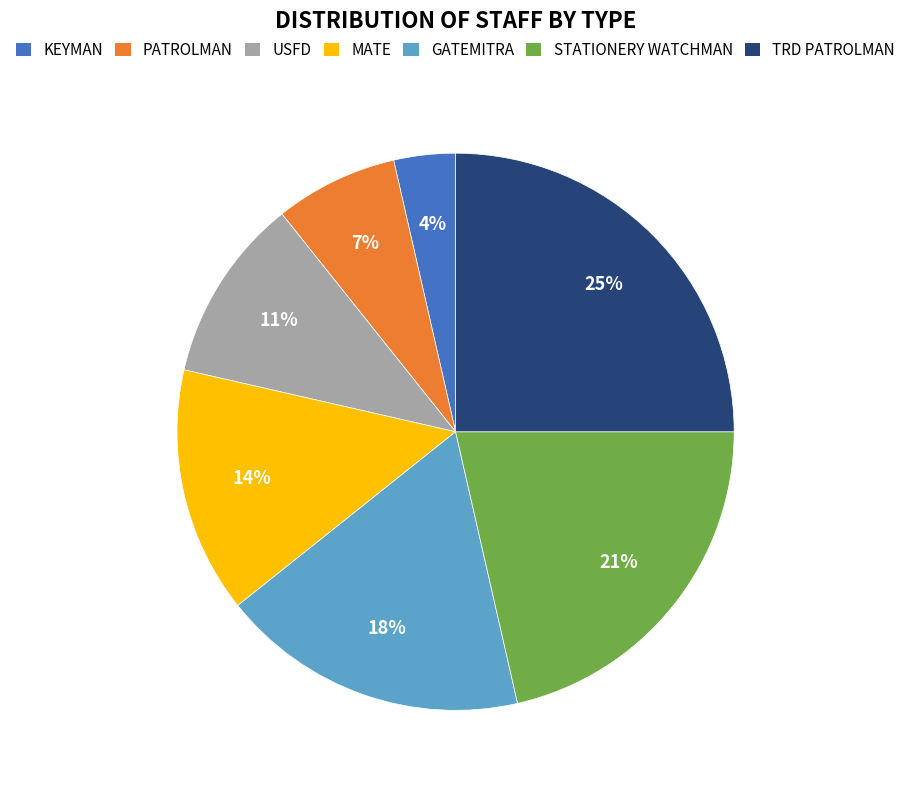

How many segments does this pie chart have?

7